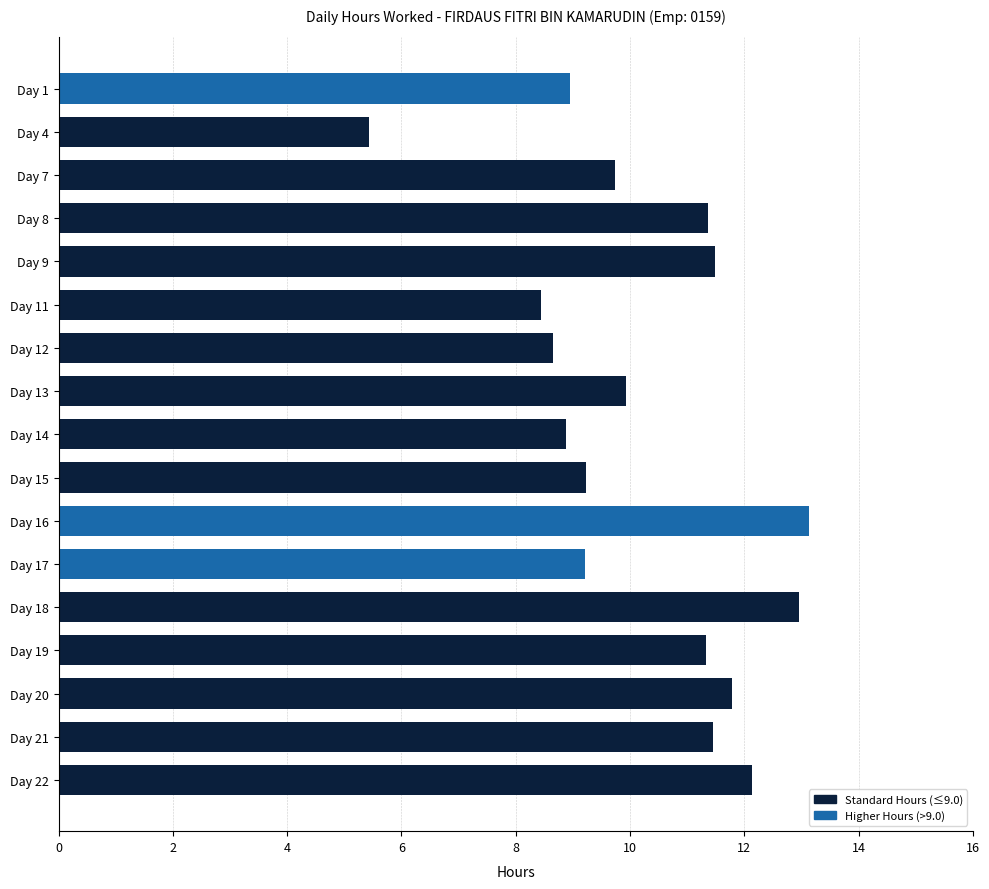

What is the change in value from Day 9 to Day 17?

-2.3